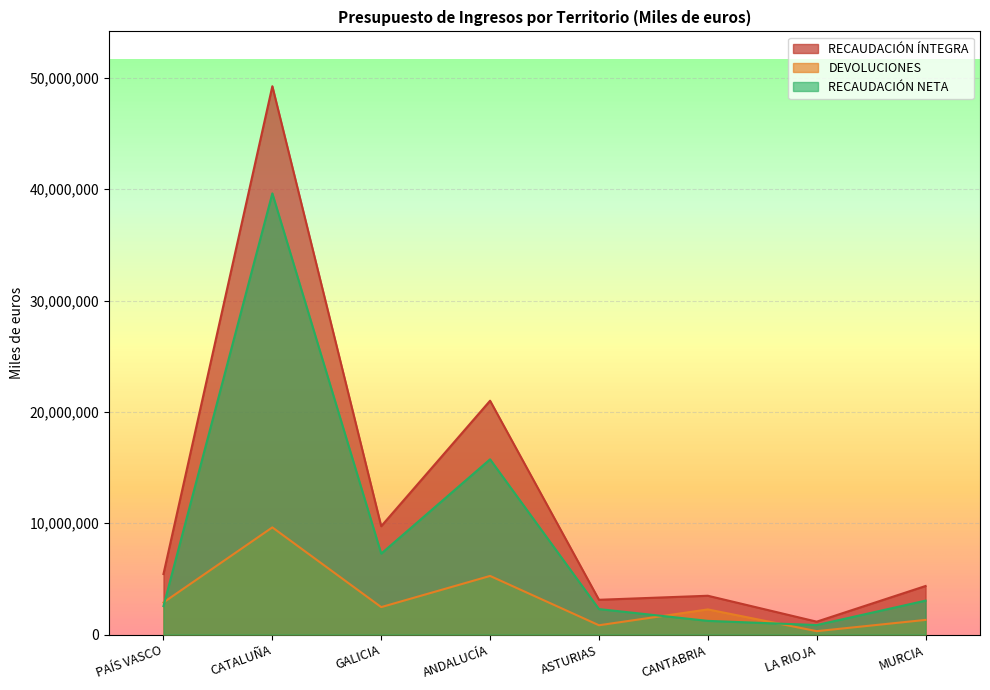

What position from the right is MURCIA?

1